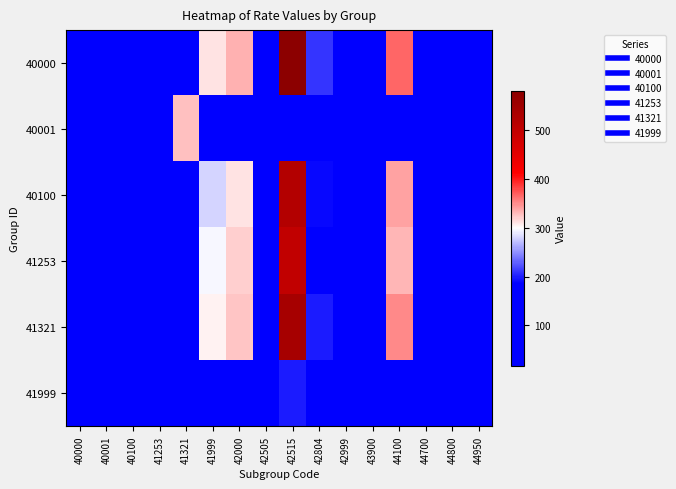

At which category is the sum across all series the highest?

42515